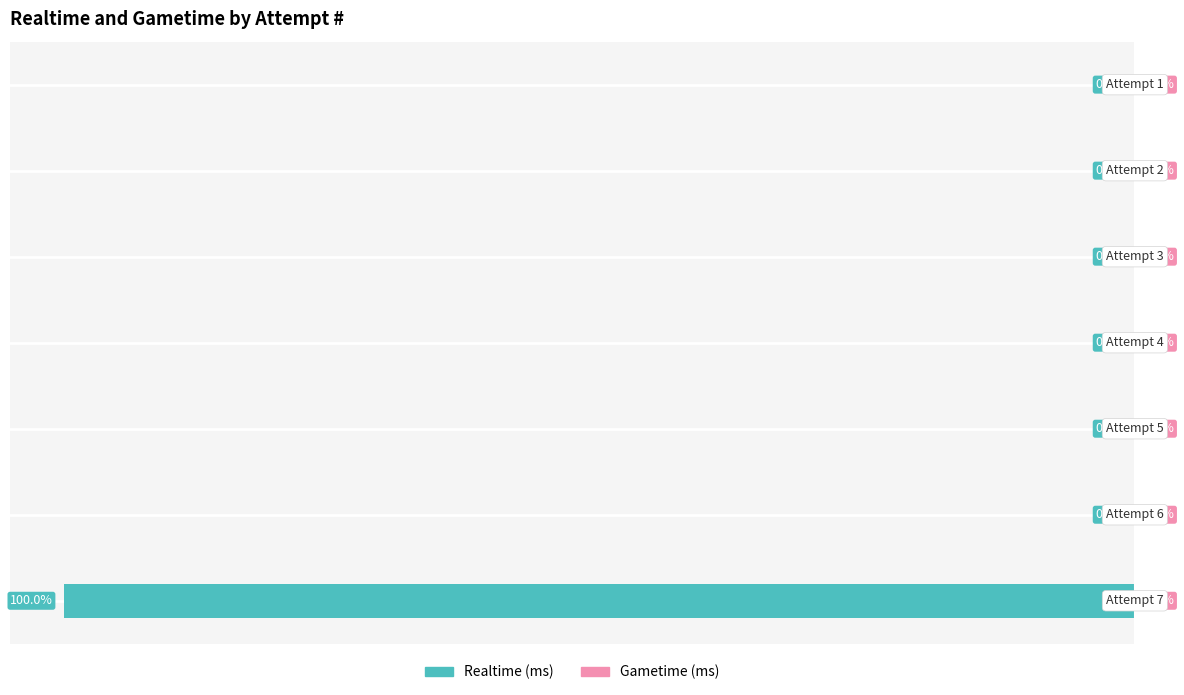

Are the bars horizontal?

Yes